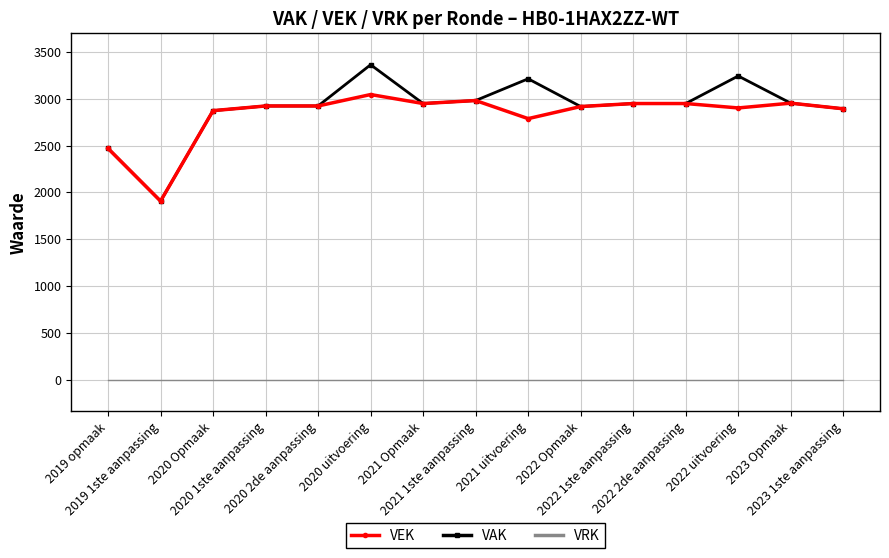

The VEK series shows 2948 at 2022 2de aanpassing. True or false?

True